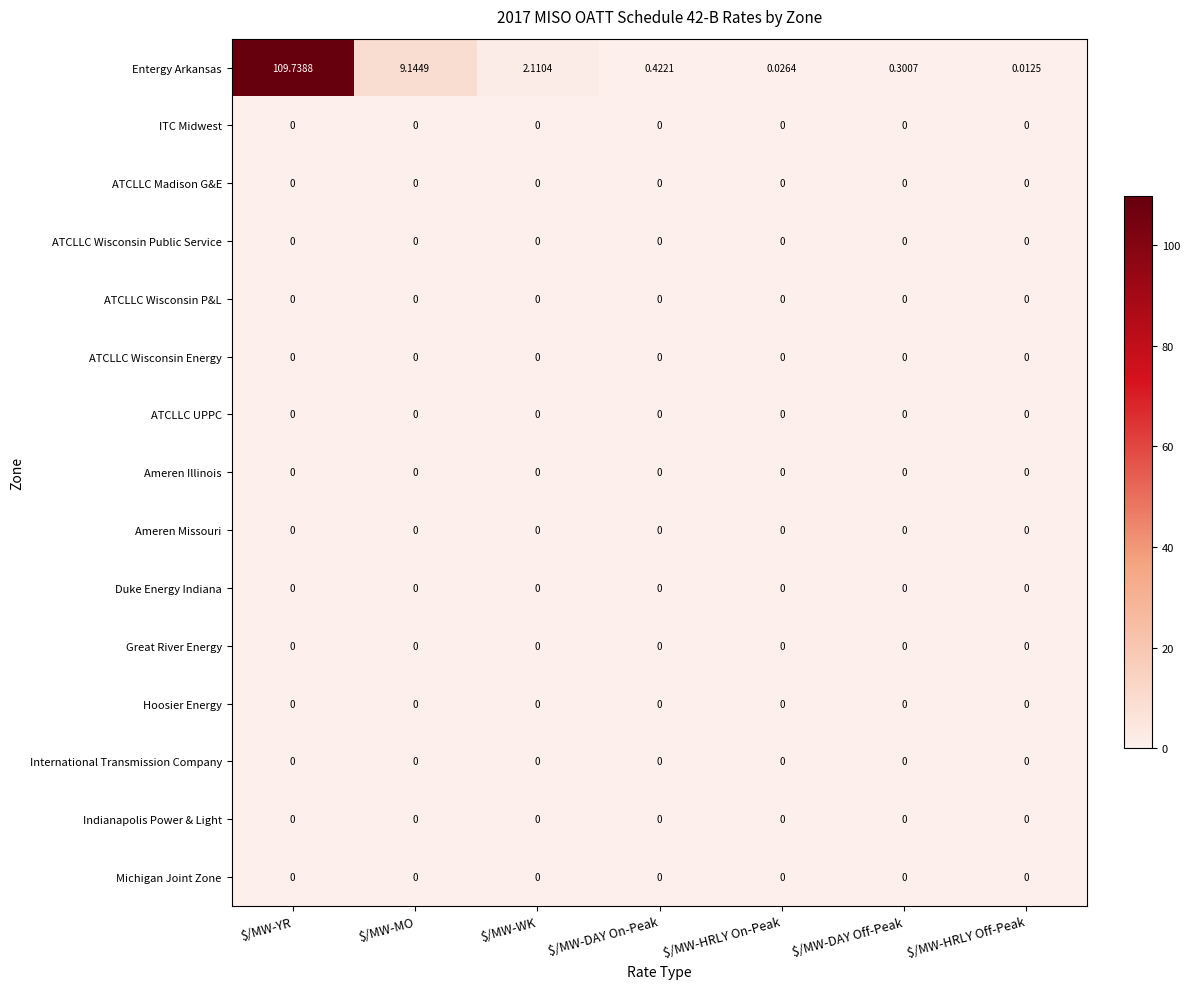

Which series has the widest spread of values?

Entergy Arkansas